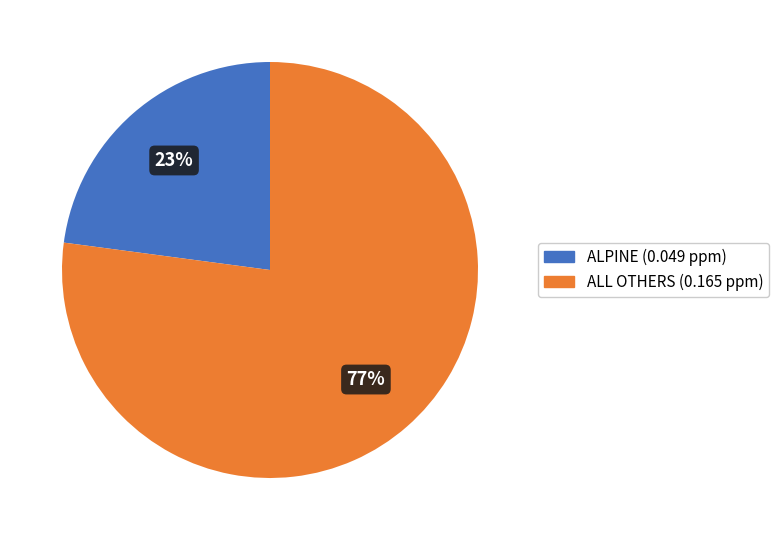

Is there any slice that represents more than half of the pie?

Yes